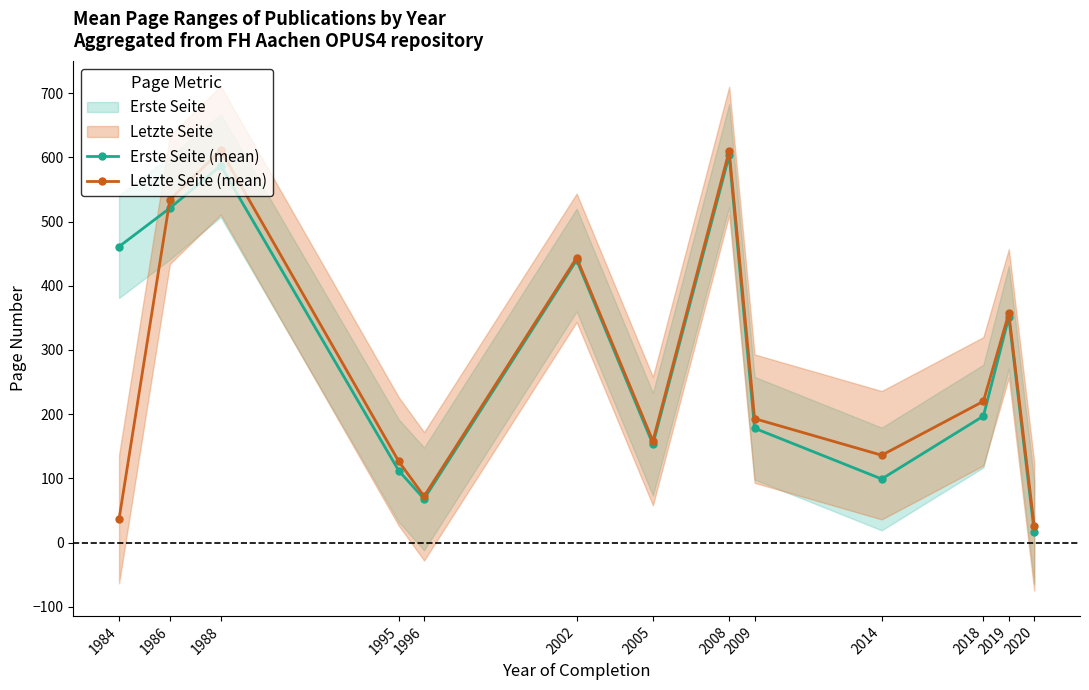

What is the approximate value of Letzte Seite (mean) at 2018?

220.0